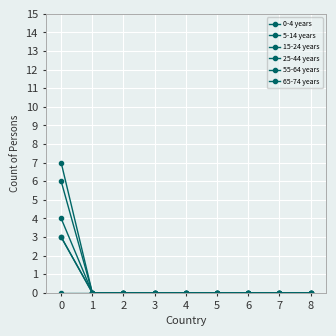

At how many categories does at least one series exceed 3?

1